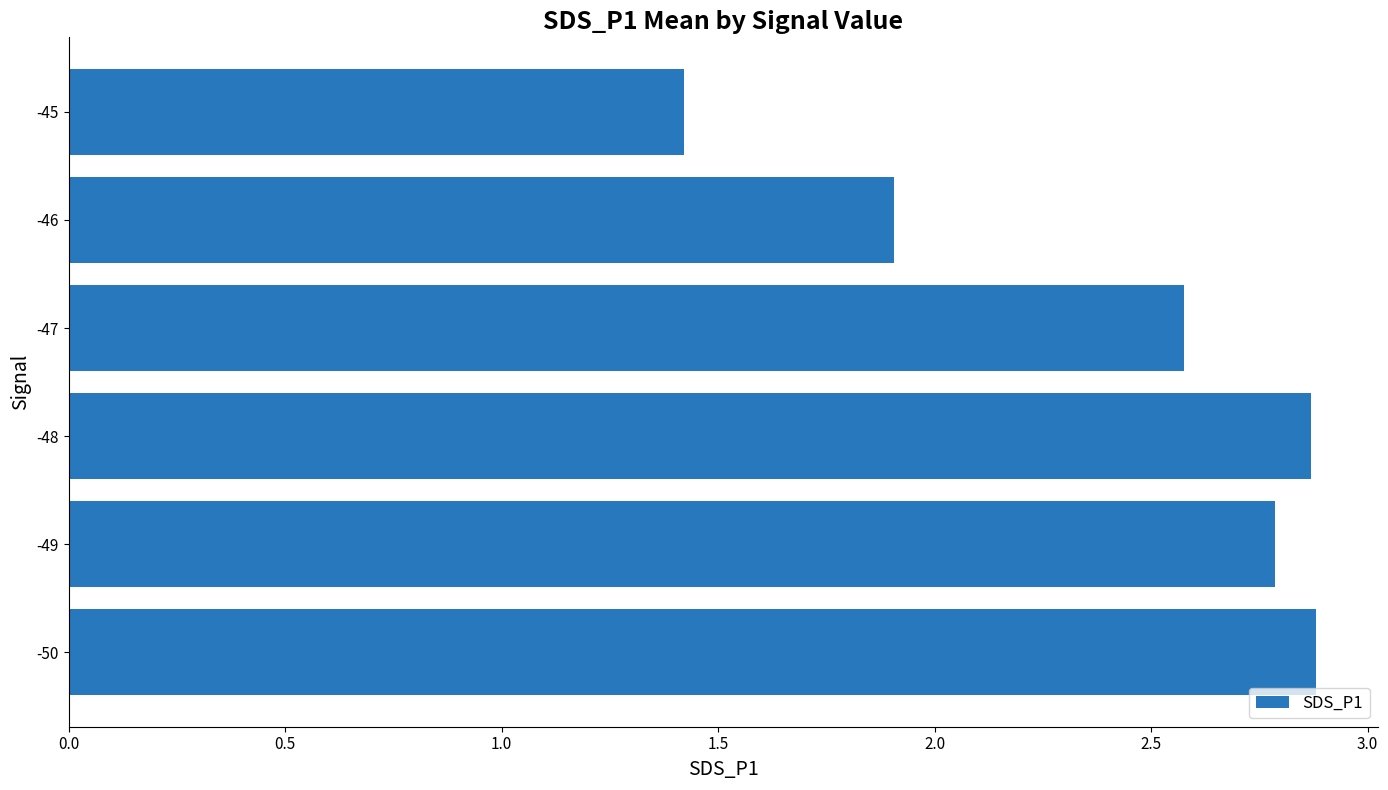

The chart shows a value of 2.9 at -50. True or false?

True